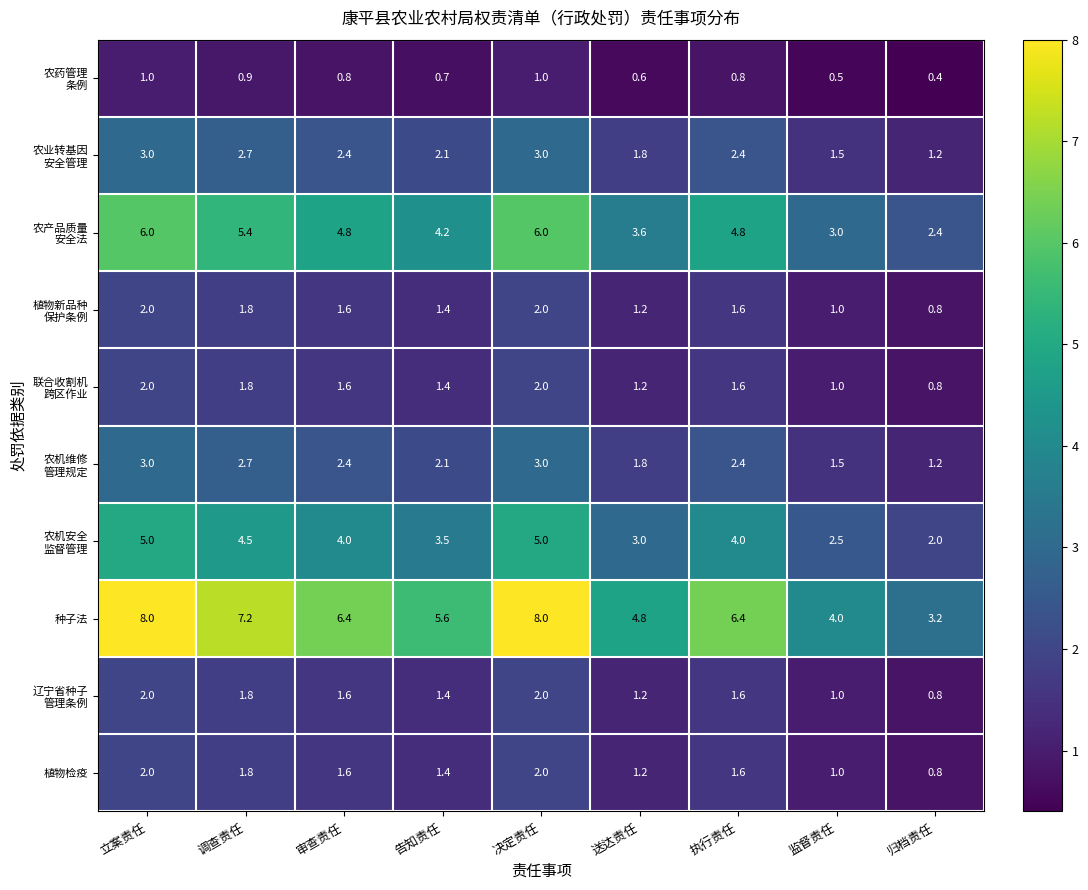

What is the minimum value shown in the chart?

0.4